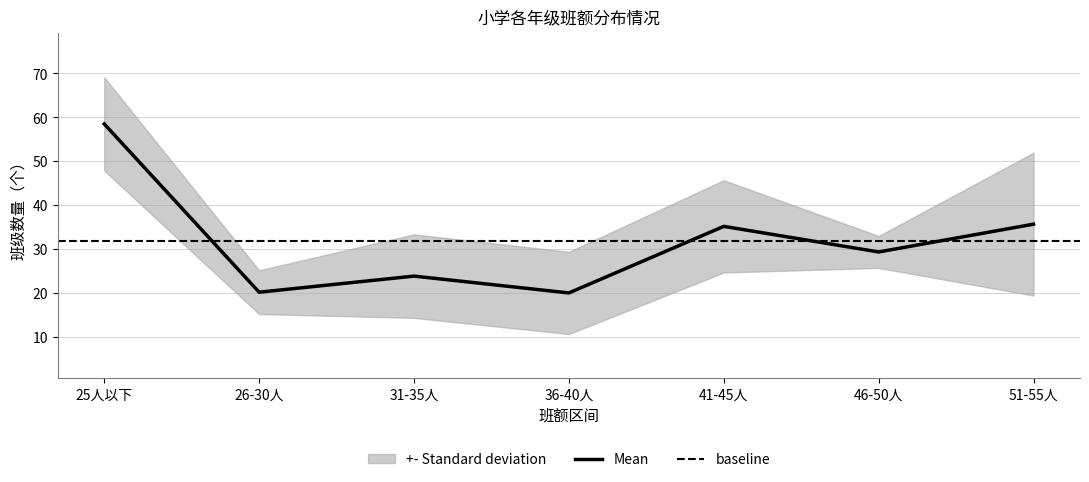

The Mean series shows 26.5 at 36-40人. True or false?

False